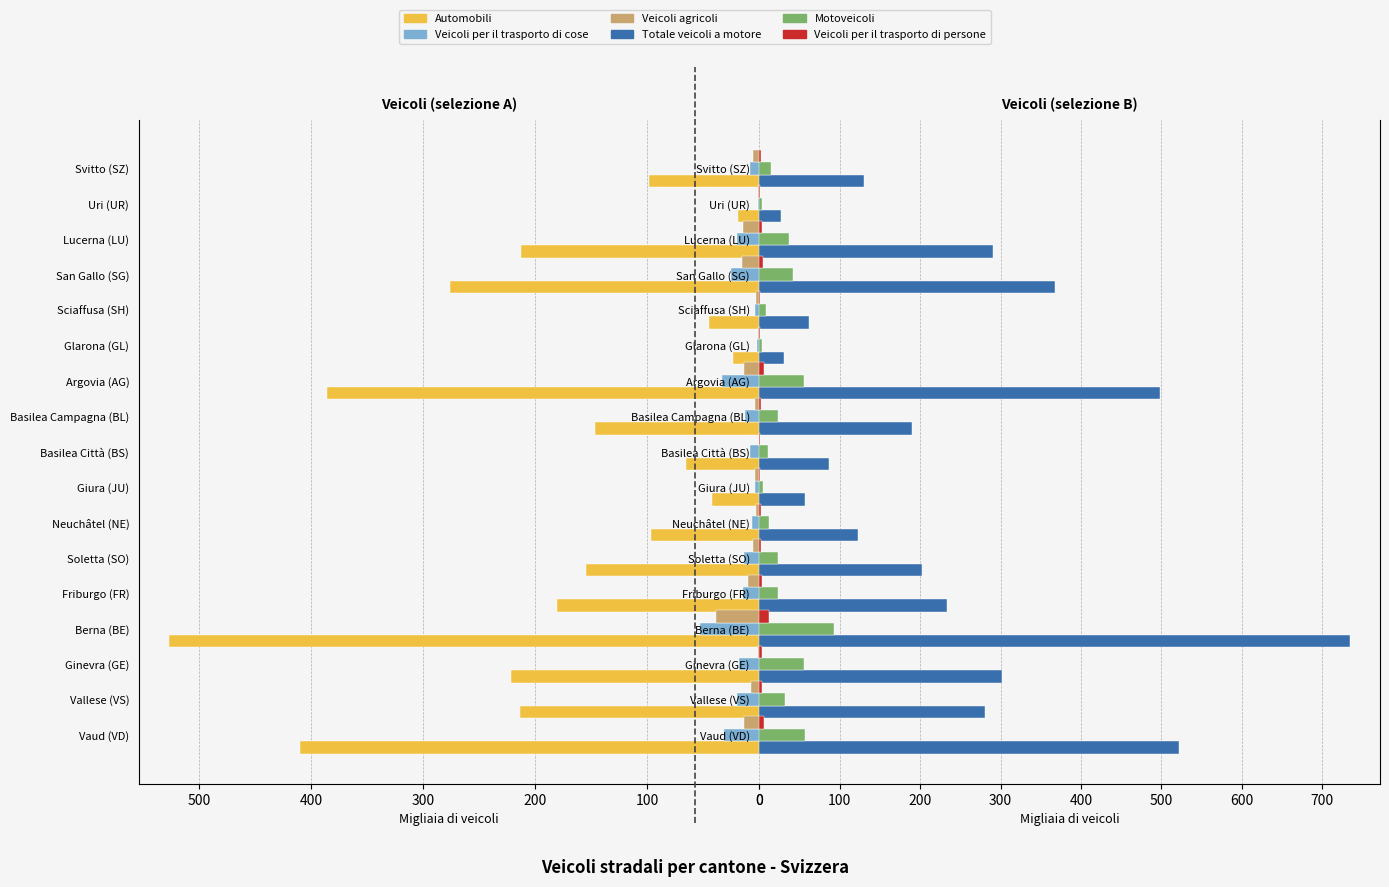

Reading left to right, list all the values displayed in this chart.

Automobili: 410.3	213.6	221.8	527.3	180.3	155.1	96.9	42.6	66.0	146.6	385.6	23.2	45.0	276.0	213.1	19.6	98.5
Veicoli per il trasporto di cose: 31.8	19.8	18.6	53.5	14.5	13.7	7.1	3.6	8.3	13.2	33.2	2.3	4.2	25.8	20.1	1.6	8.1
Veicoli agricoli: 13.7	7.8	1.6	38.8	9.9	5.5	3.0	3.7	0.2	3.9	13.8	1.4	2.9	15.3	14.6	1.3	5.4
Totale veicoli a motore: 521.8	280.4	301.8	735.4	233.0	201.7	122.3	56.0	86.0	189.9	498.2	31.1	61.3	368.0	290.5	26.9	129.8
Motoveicoli: 56.5	31.2	55.6	93.1	23.3	23.1	12.5	5.0	10.0	22.5	55.8	3.2	7.5	41.7	36.2	3.5	14.6
Veicoli per il trasporto di persone: 5.4	3.2	2.6	12.3	2.7	2.2	1.6	0.6	0.9	2.0	5.5	0.3	0.9	4.1	3.6	0.4	1.5